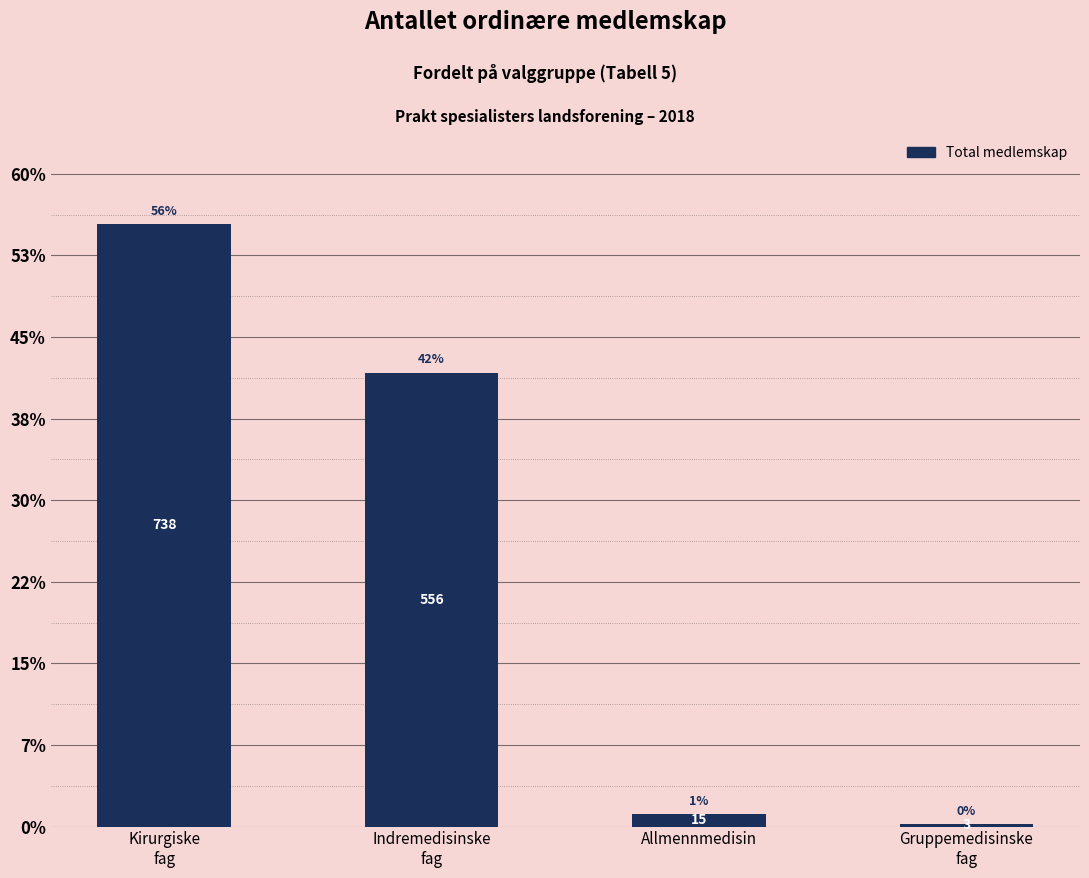

What is the sum of the values at Indremedisinske
fag and Gruppemedisinske
fag?

559